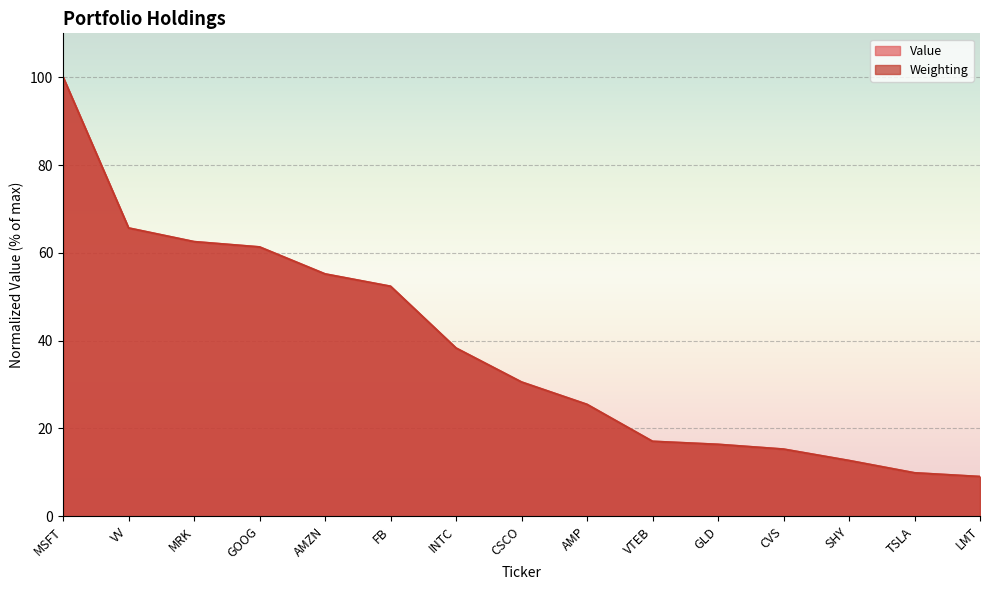

Between which two adjacent categories do Value and Weighting first intersect?

GOOG and AMZN